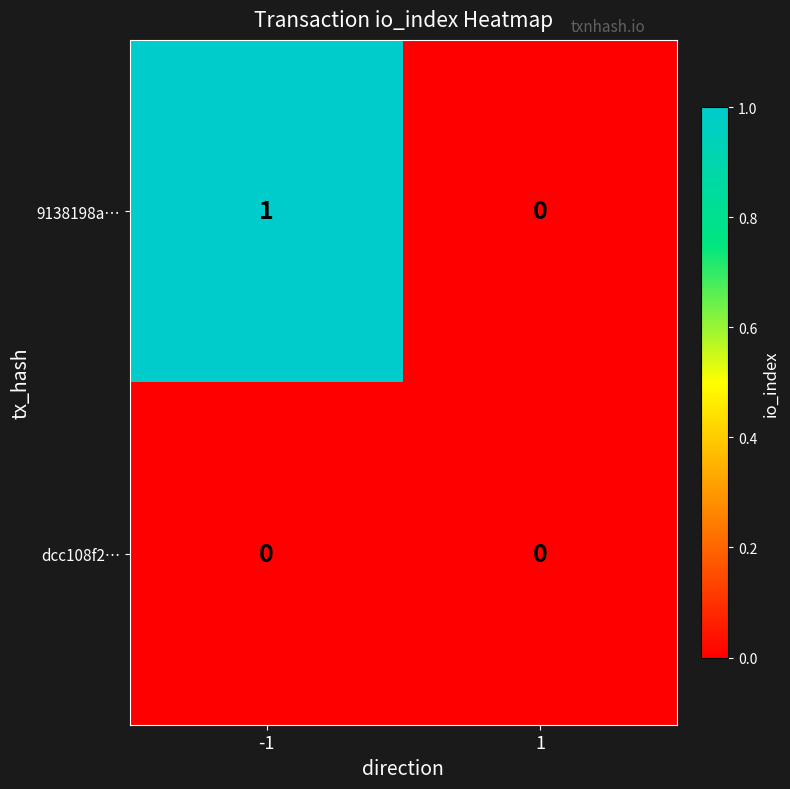

Reading left to right, list all the values displayed in this chart.

9138198a…: -1=1	1=0
dcc108f2…: -1=0	1=0